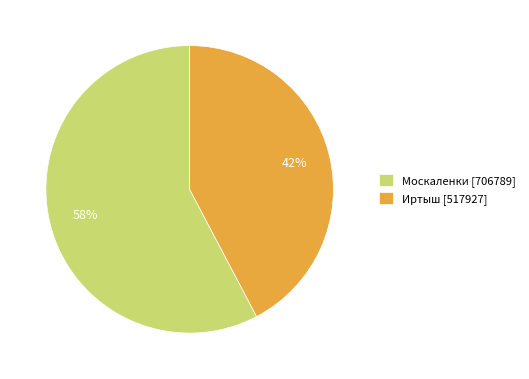

What is the ratio of the value at Москаленки to the value at Иртыш?

1.4